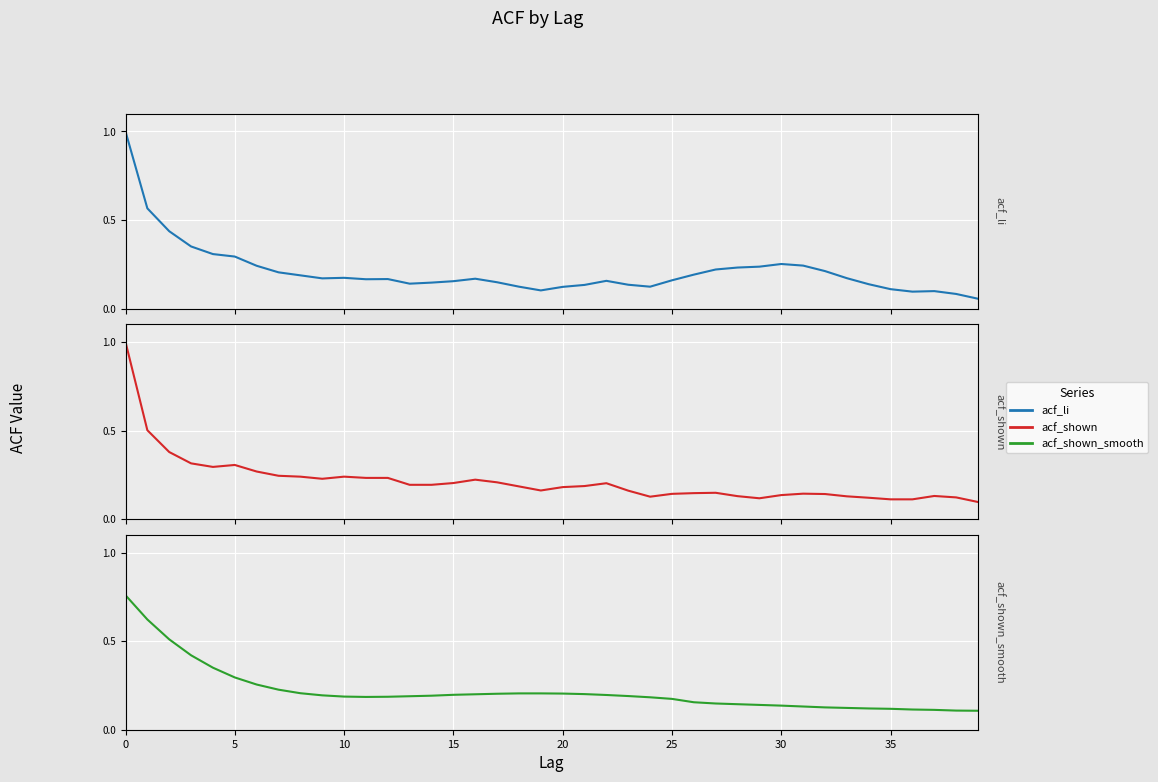

At which label is acf_shown_smooth closest to 0?

39